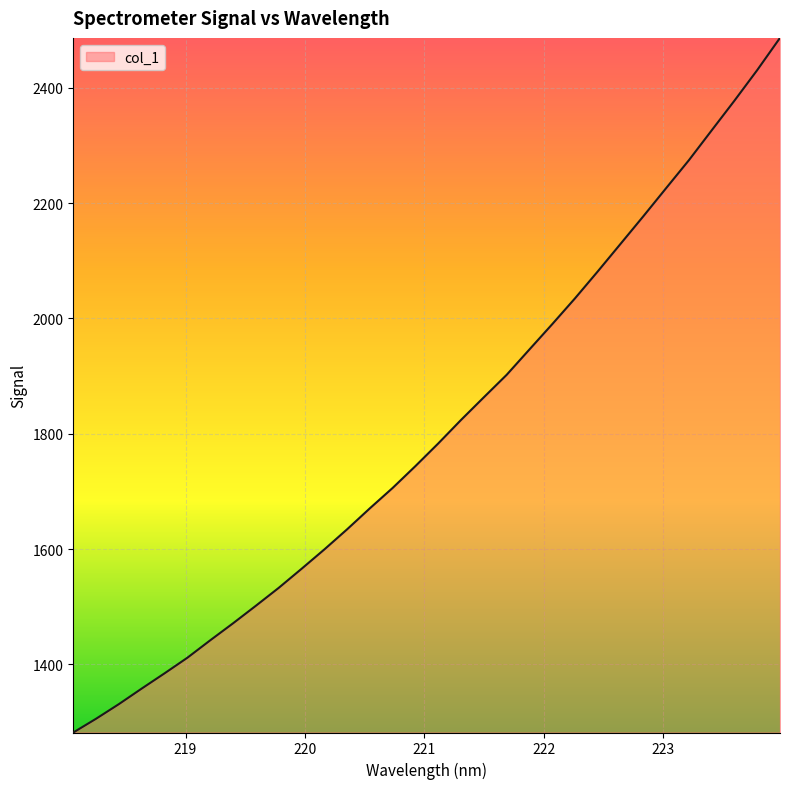

What is the maximum value shown in the chart?

2486.4